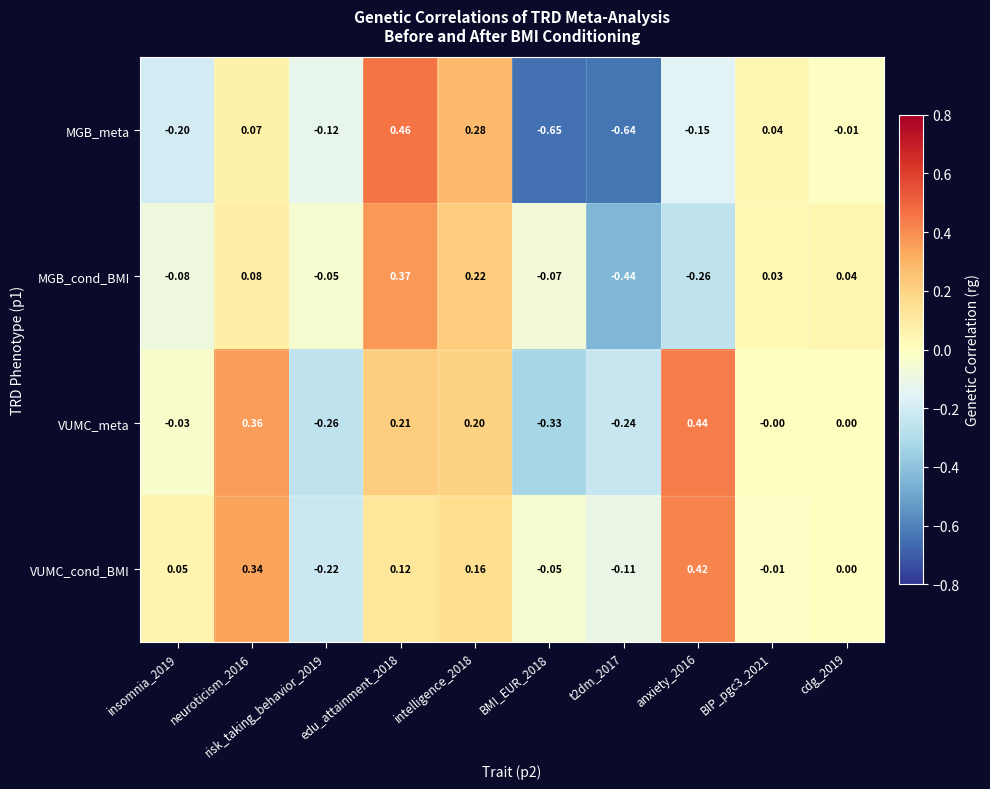

Between neuroticism_2016 and BMI_EUR_2018, which series saw the biggest shift?

MGB_meta